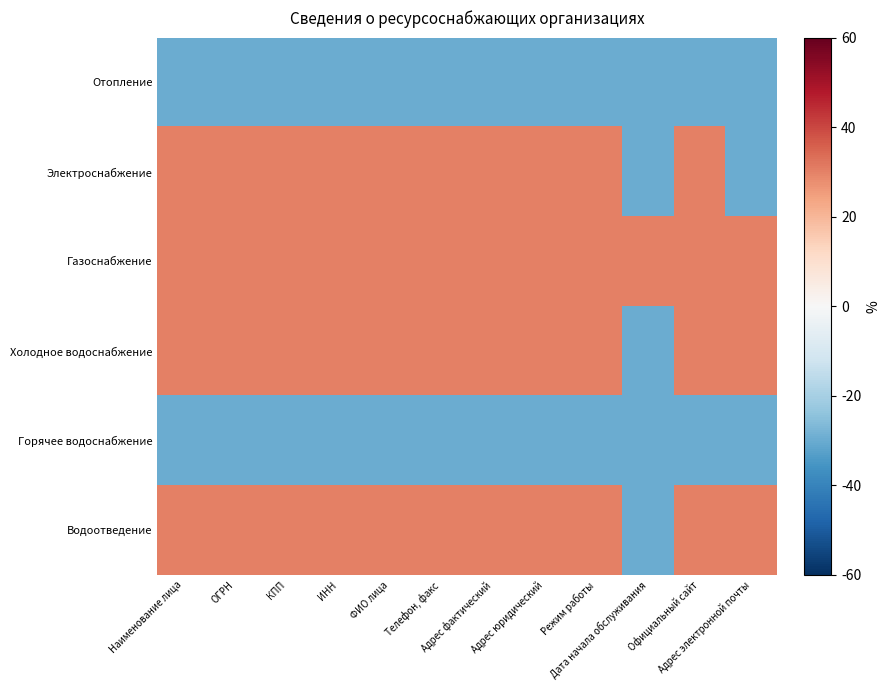

List the series in order of their peak value, highest first.

Электроснабжение, Газоснабжение, Холодное водоснабжение, Водоотведение, Отопление, Горячее водоснабжение